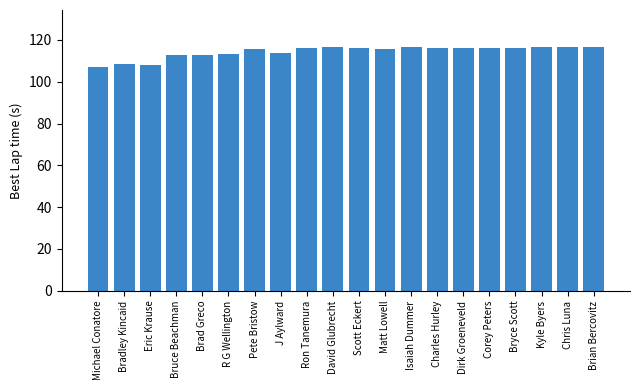

What is the label of the 8th bar from the left?

J Aylward